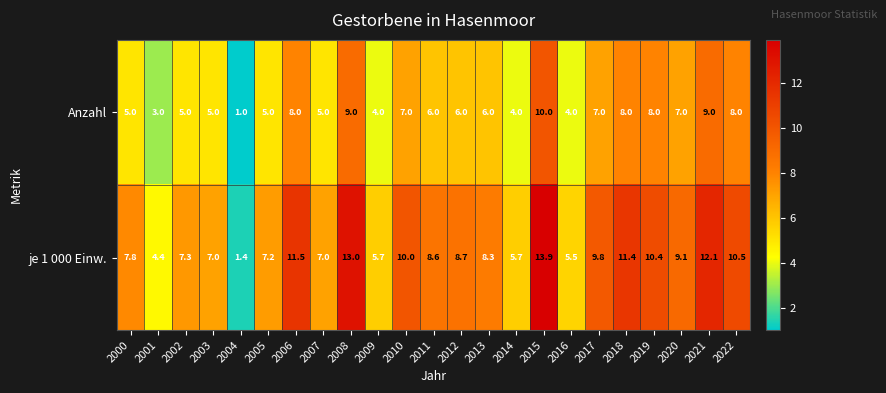

What is the total value across all series at 2018?

19.4